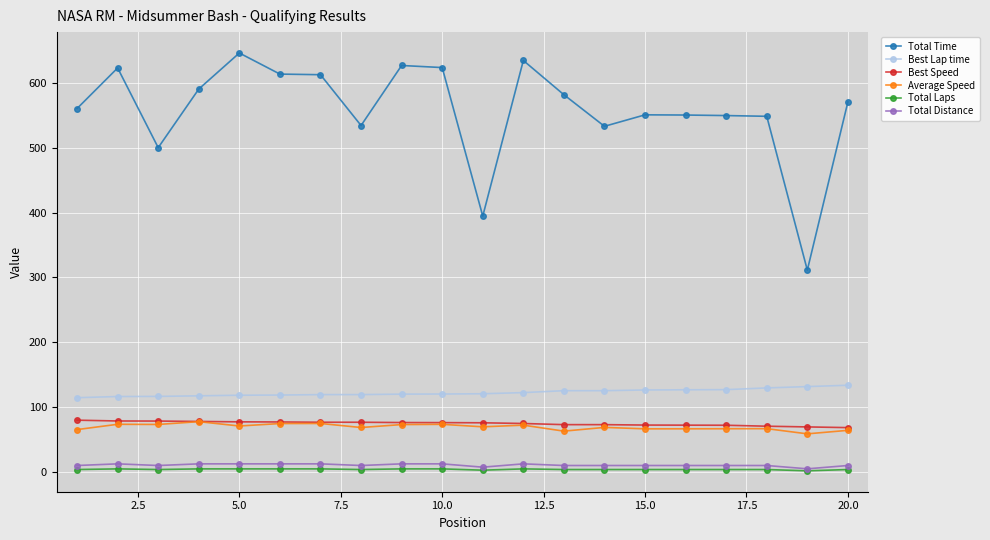

Which series has the widest spread of values?

Total Time